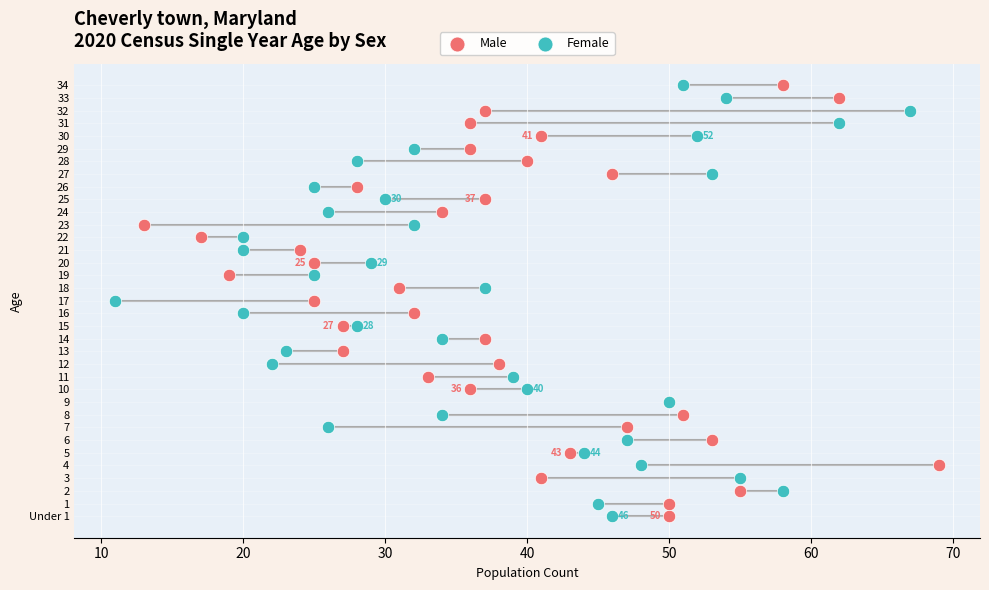

What are all the series names shown in the legend?

Male, Female